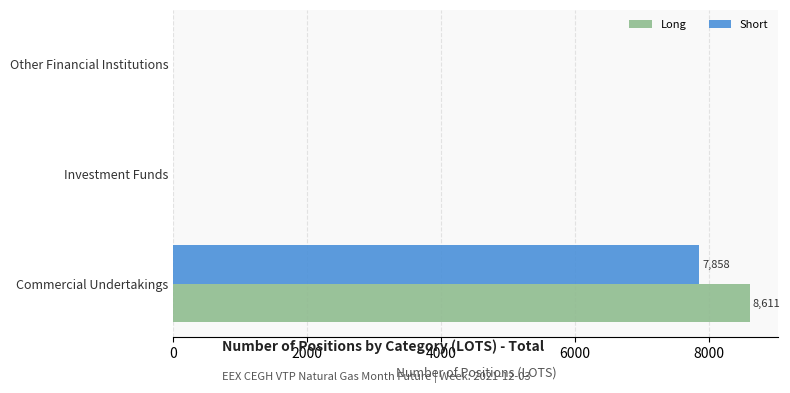

At which category does the chart reach its peak across all series?

Commercial Undertakings